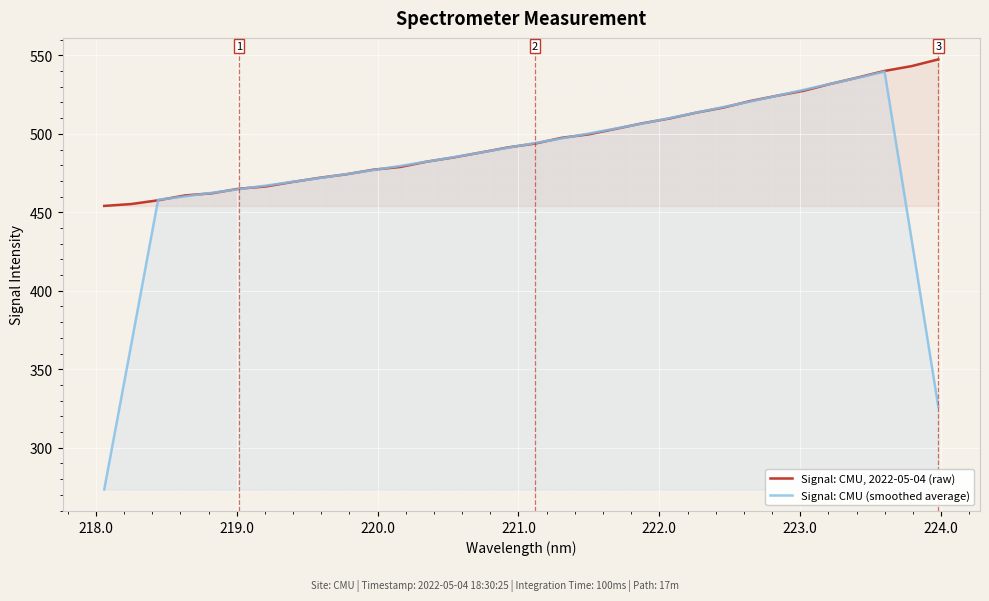

What is the minimum value for Signal: CMU, 2022-05-04 (raw)?

454.1